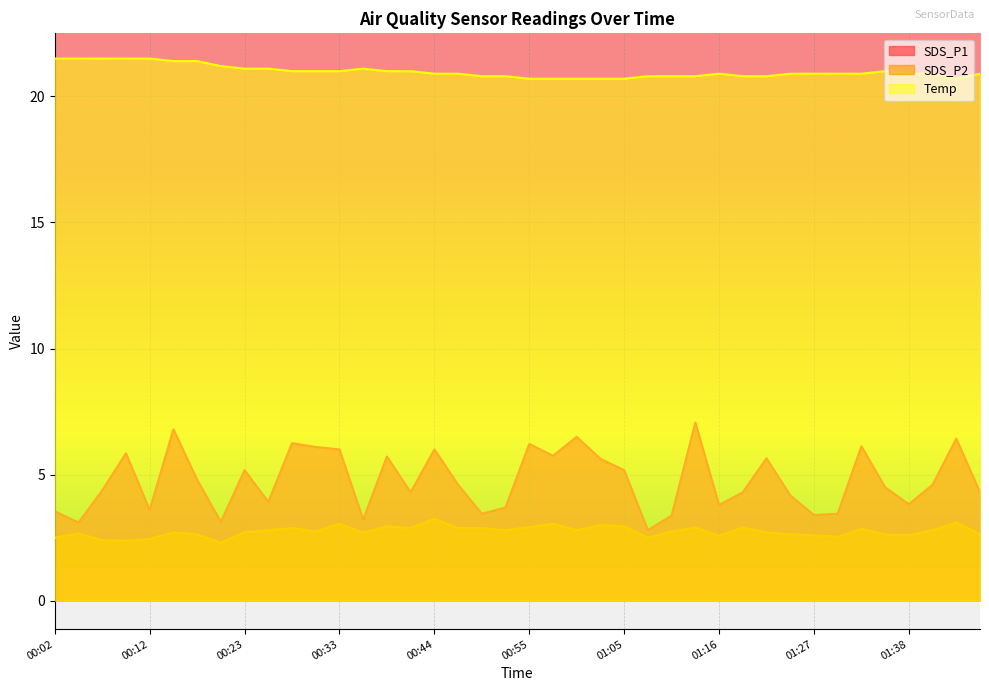

Between 00:15 and 01:30, which series saw the biggest shift?

SDS_P1